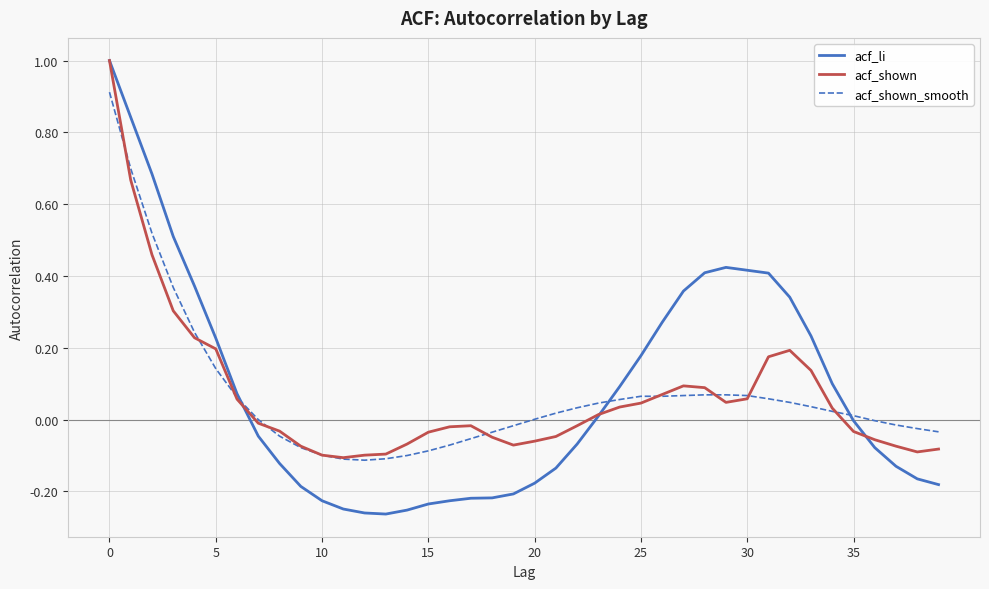

What is the highest value of the acf_li series?

1.0